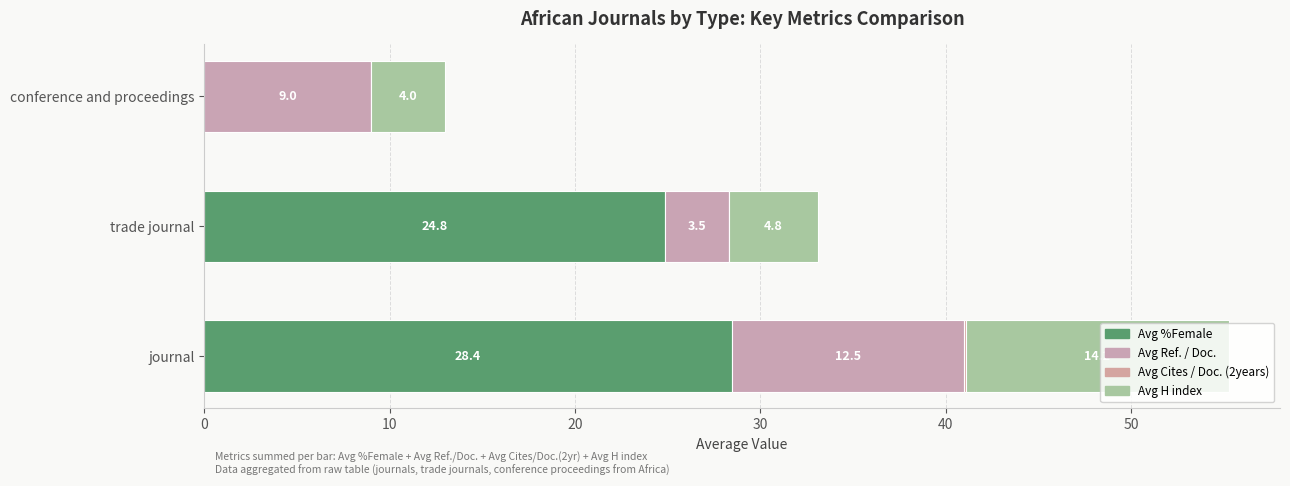

How many data points in Avg %Female are above 24?

2